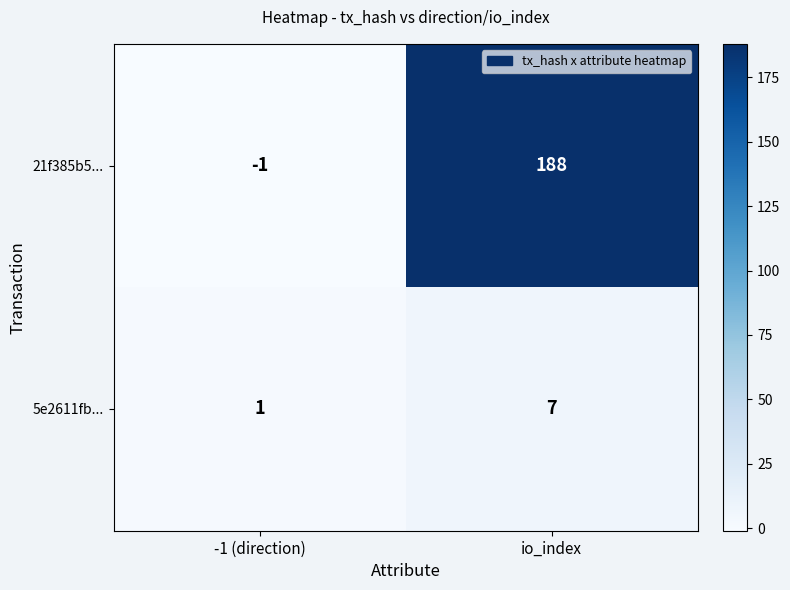

Rank the series by their maximum value, from lowest to highest.

5e2611fb..., 21f385b5...